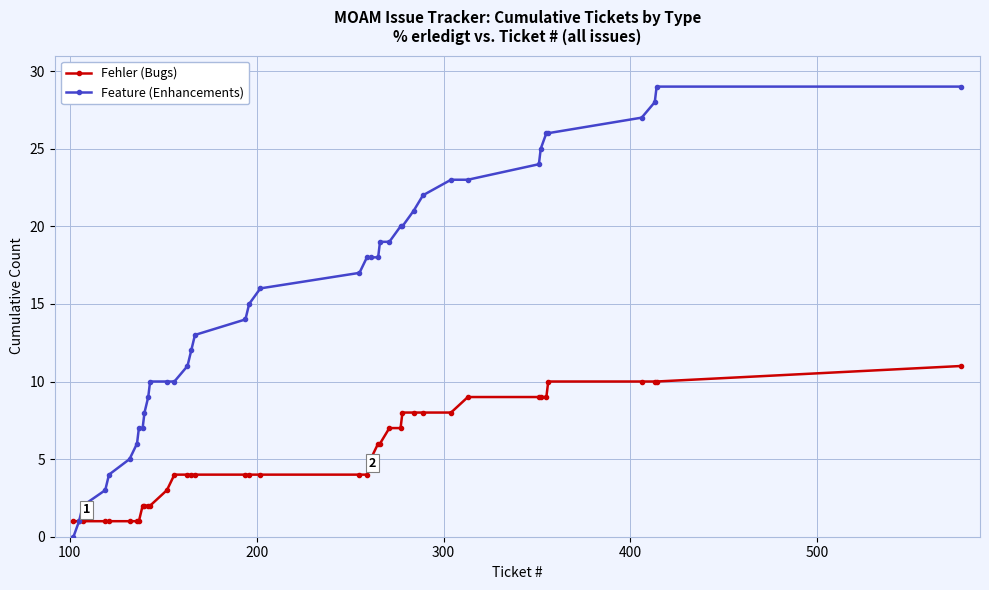

Which series has the largest total across all categories?

Feature (Enhancements)